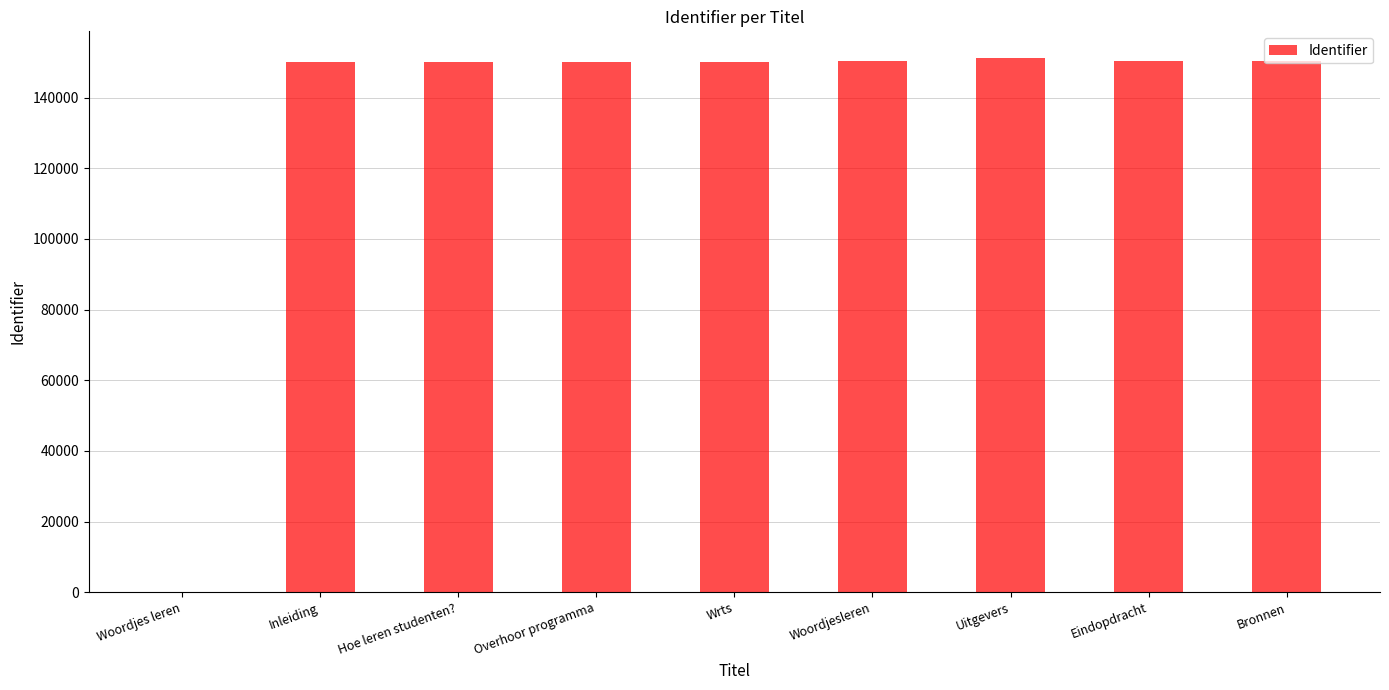

The chart shows a value of 150177 at Hoe leren studenten?. True or false?

True